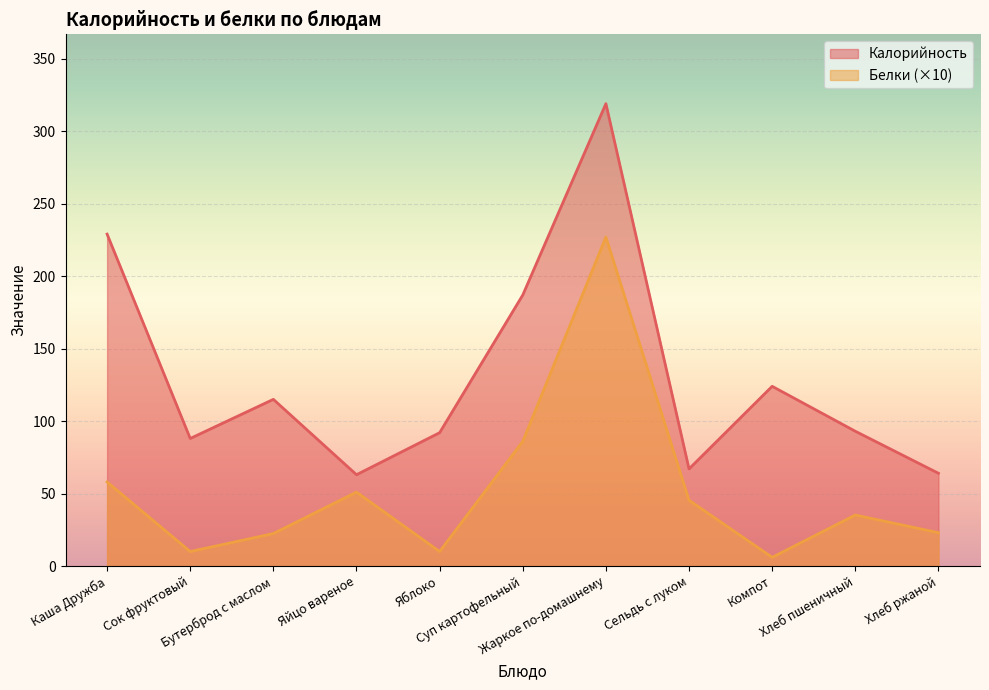

Rank the categories by Калорийность value from lowest to highest.

Яйцо вареное, Хлеб ржаной, Сельдь с луком, Сок фруктовый, Яблоко, Хлеб пшеничный, Бутерброд с маслом, Компот, Суп картофельный, Каша Дружба, Жаркое по-домашнему